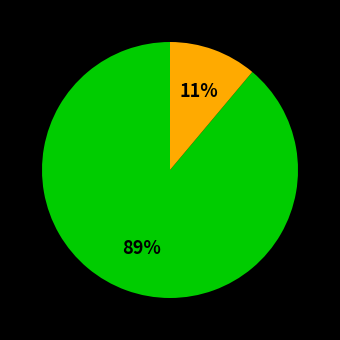

To the nearest percent, what is the difference between the largest and smallest slice percentages?

78%